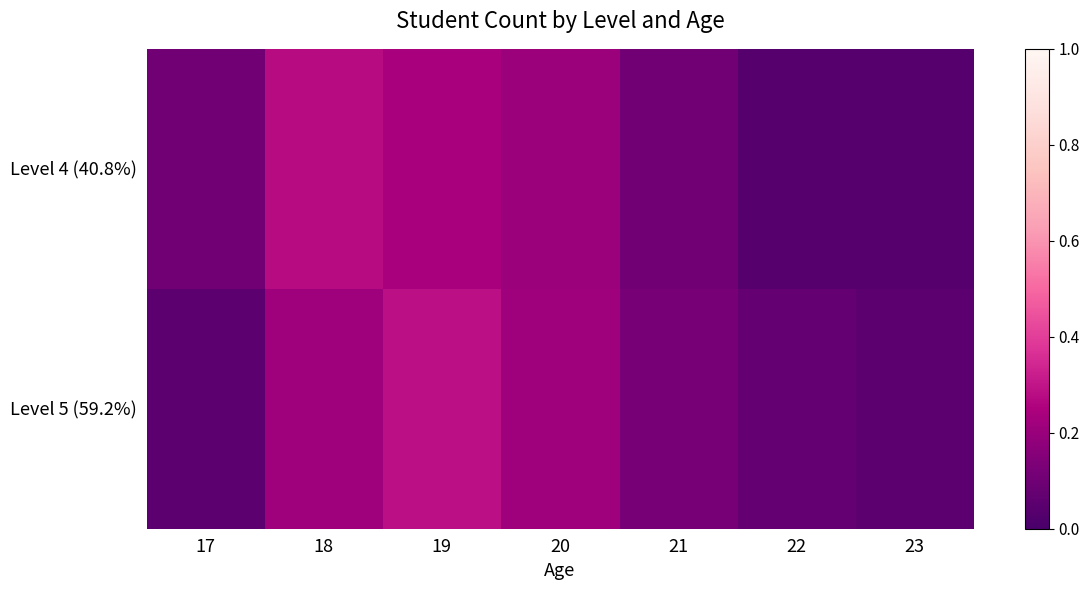

Between 18 and 22, which is larger?

18